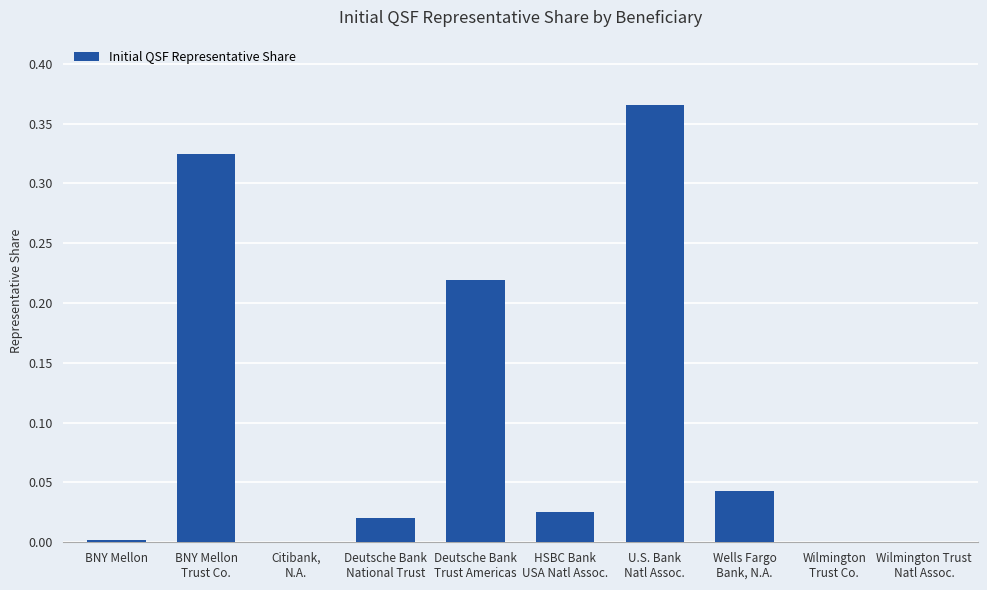

How many data points does each series have?

10